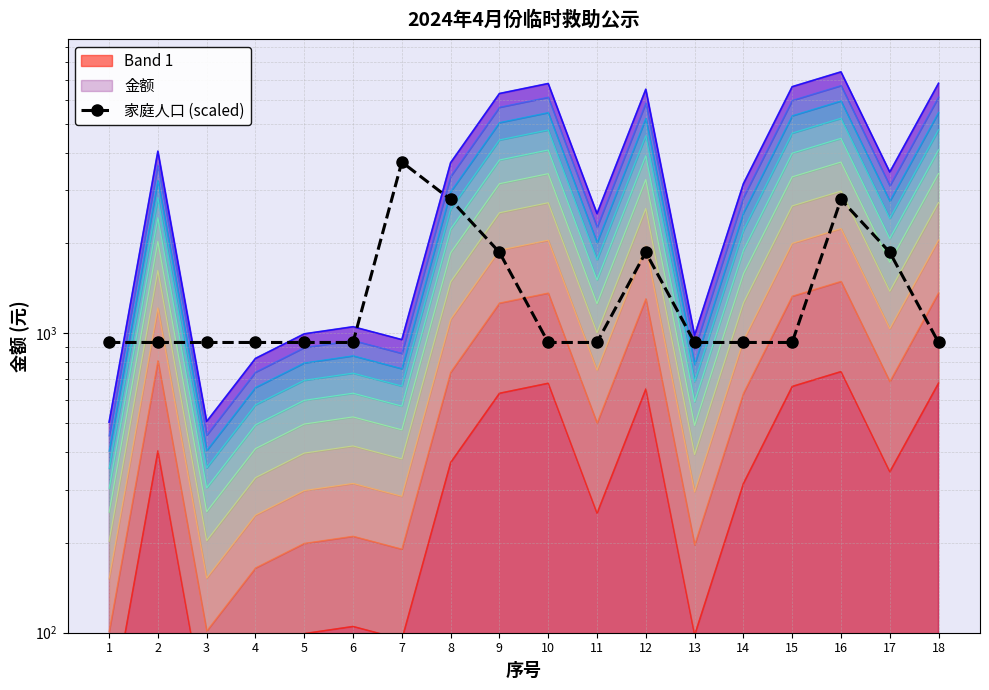

Does the chart have visible grid lines?

Yes